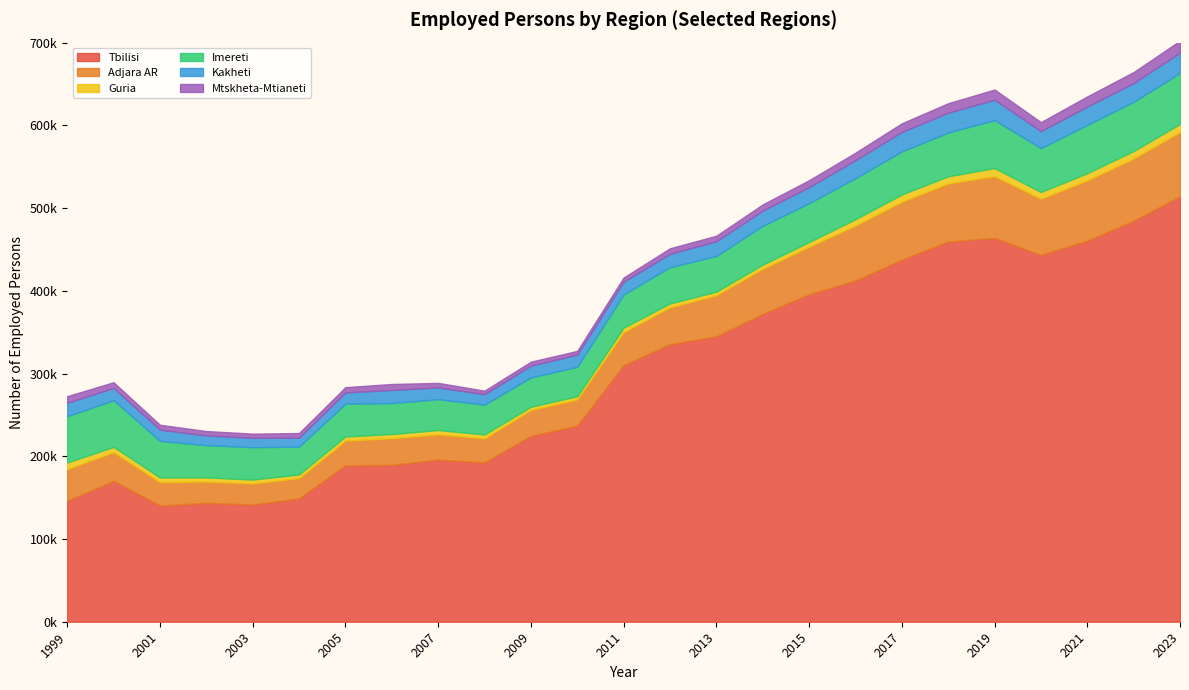

Which series has the largest range (max minus min)?

Tbilisi